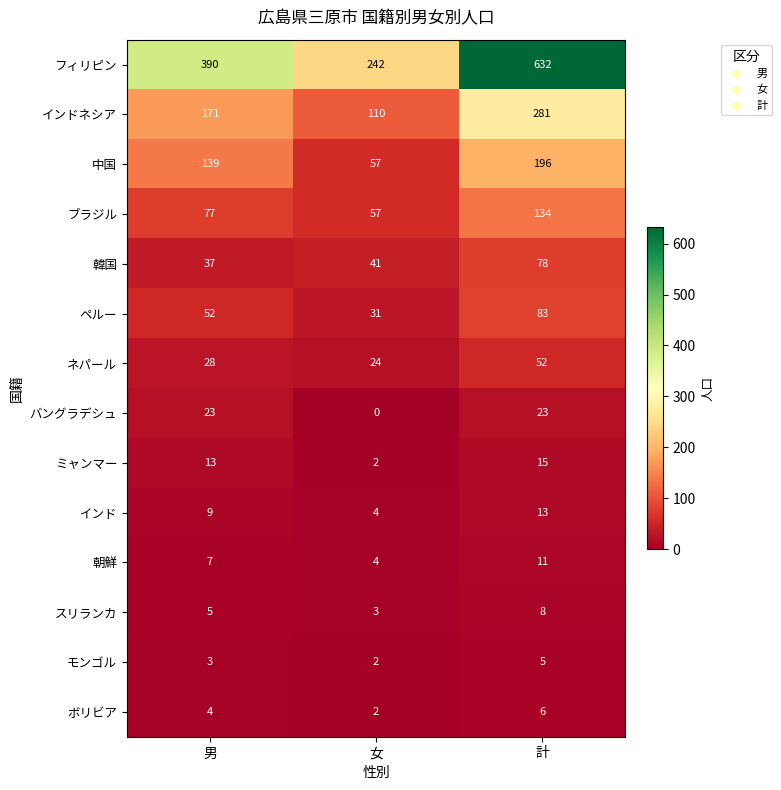

Rank the series by their maximum value, from highest to lowest.

フィリピン, インドネシア, 中国, ブラジル, ペルー, 韓国, ネパール, バングラデシュ, ミャンマー, インド, 朝鮮, スリランカ, ボリビア, モンゴル